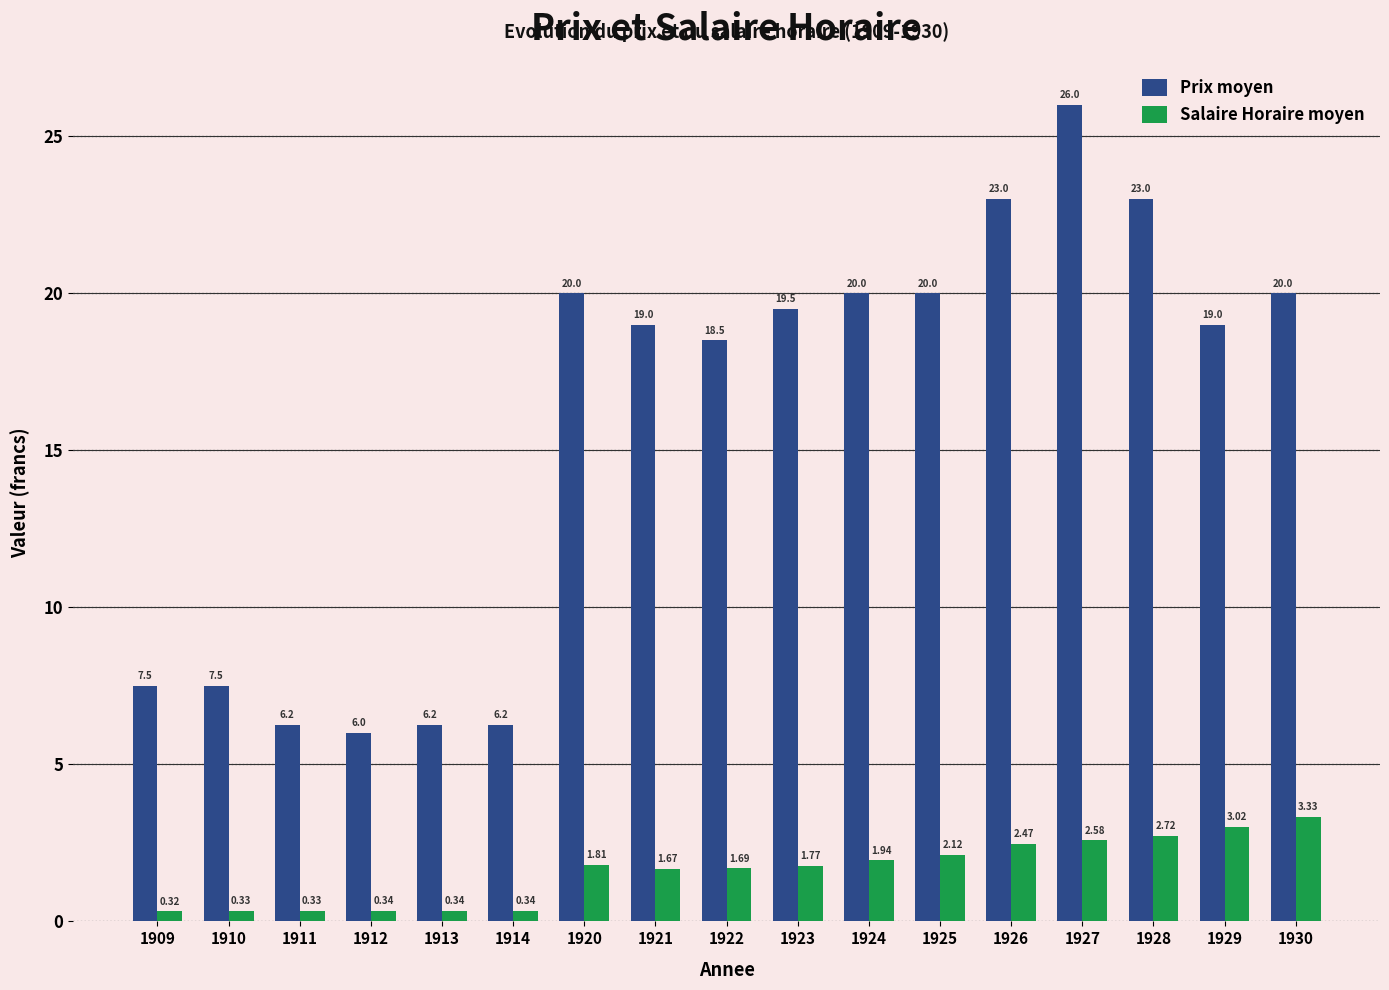

Between 1924 and 1928, which series saw the biggest shift?

Prix moyen